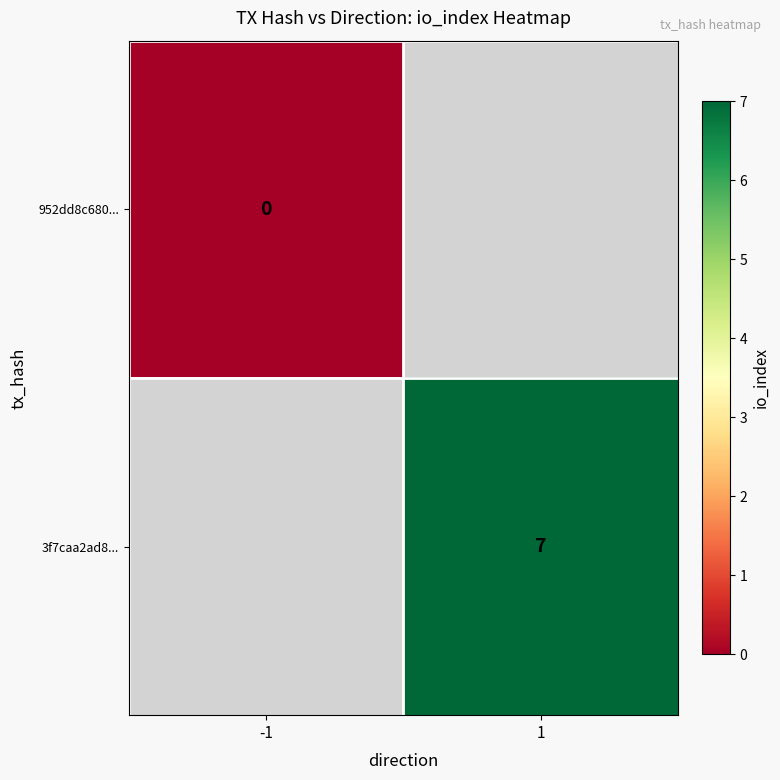

Is it true that 3f7caa2ad8... equals 3.9 at 1?

False